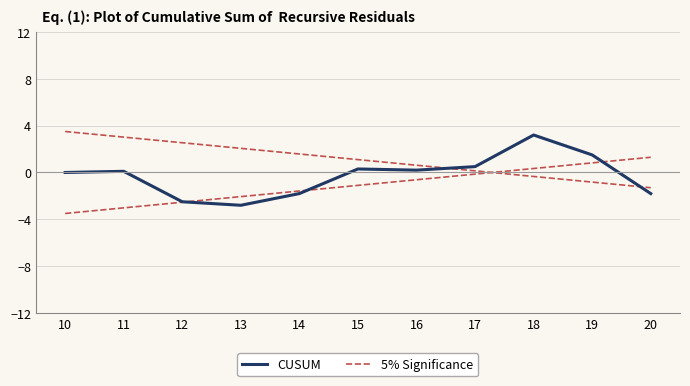

Which series has the largest total across all categories?

5% Significance